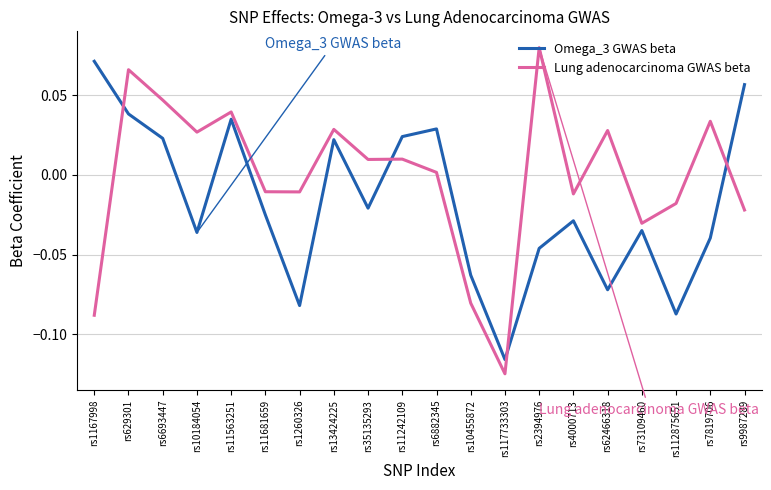

How many negative values does the Omega_3 GWAS beta series have?

12